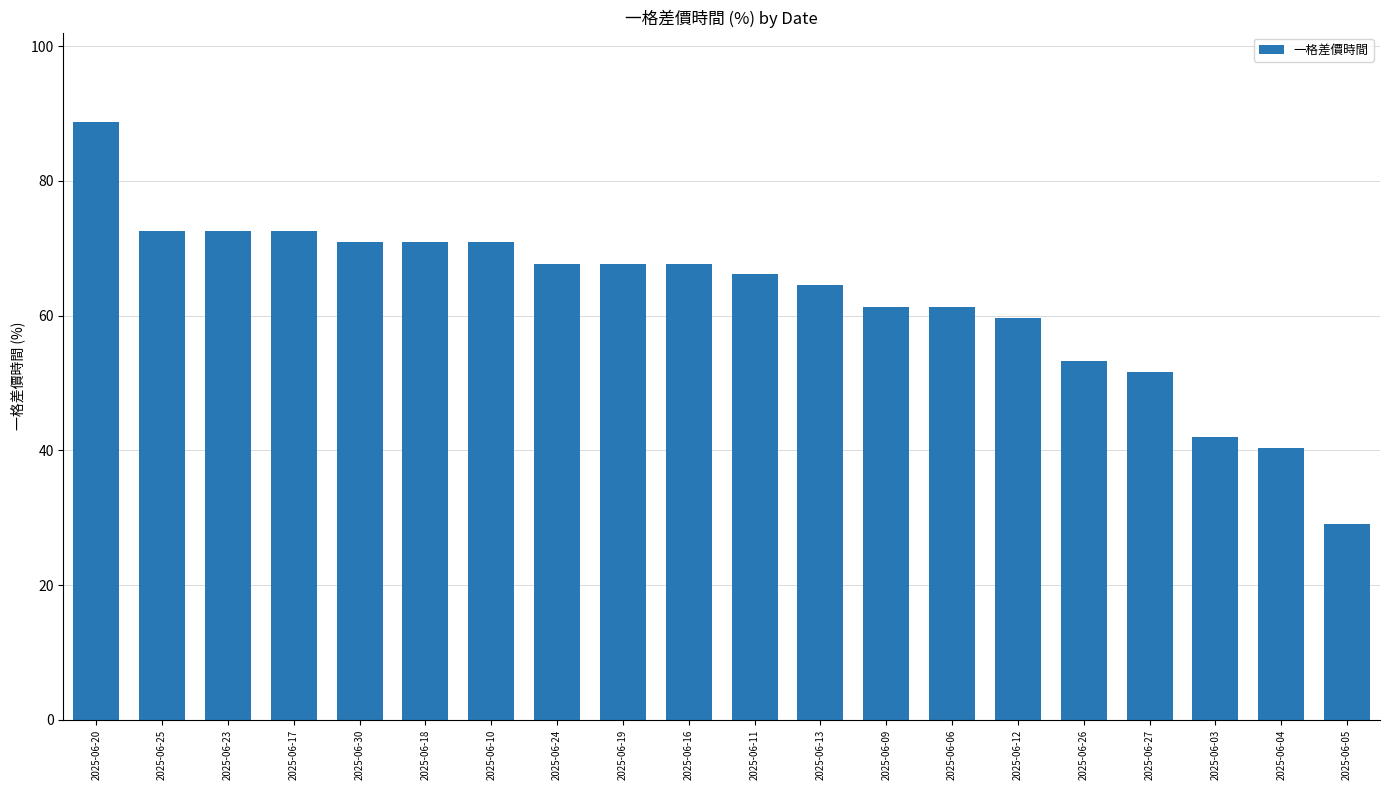

Reading left to right, extract all data points from this chart.

88.7	72.6	72.6	72.6	71.0	71.0	71.0	67.7	67.7	67.7	66.1	64.5	61.3	61.3	59.7	53.2	51.6	41.9	40.3	29.0